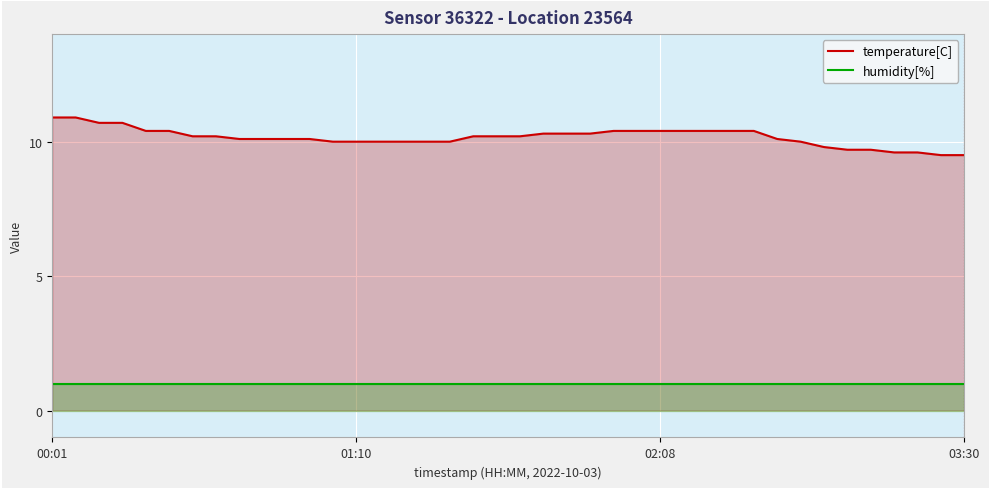

How many lines are shown in the chart?

2